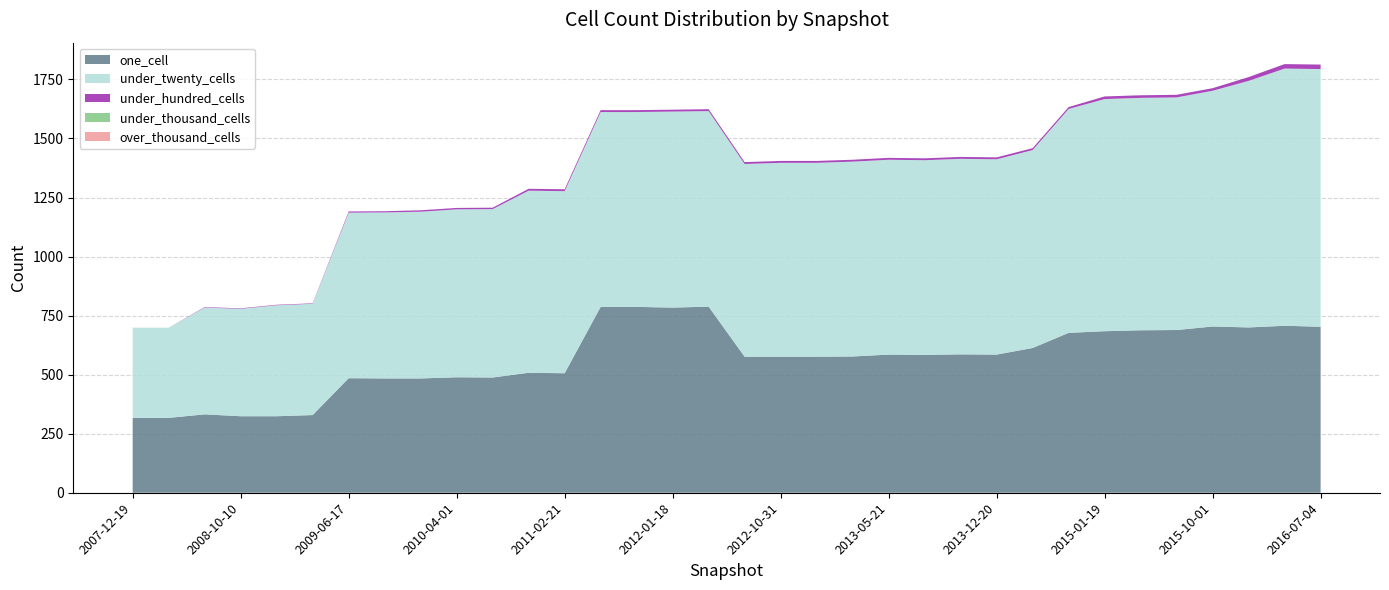

Reading right to left, what are all the values shown in this chart?

one_cell: 703	707	700	704	689	688	684	677	613	585	586	584	585	577	576	576	576	788	784	787	787	506	508	488	489	484	484	485	329	324	324	332	317	317
under_twenty_cells: 1091	1089	1044	998	985	984	983	948	838	827	828	824	825	825	821	821	816	828	830	825	825	771	771	713	711	706	703	701	471	470	455	452	382	382
under_hundred_cells: 19	19	16	11	11	11	11	8	8	8	8	8	8	8	8	8	8	8	8	8	8	8	8	6	6	6	5	5	2	2	2	2	0	0
under_thousand_cells: 0	0	0	0	0	0	0	0	0	0	0	0	0	0	0	0	0	0	0	0	0	0	0	0	0	0	0	0	0	0	0	0	0	0
over_thousand_cells: 0	0	0	0	0	0	0	0	0	0	0	0	0	0	0	0	0	0	0	0	0	0	0	0	0	0	0	0	0	0	0	0	0	0